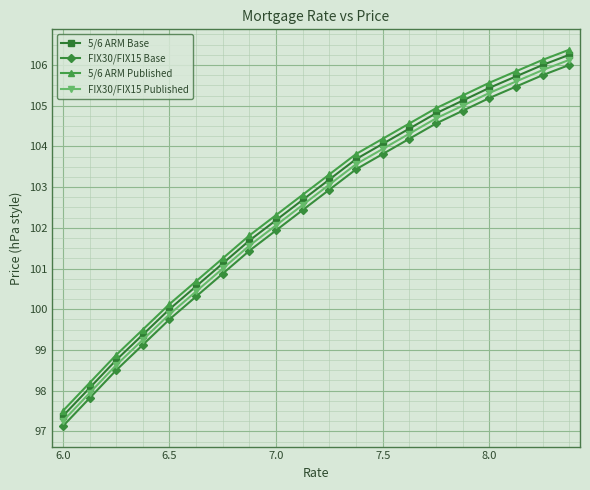

True or false: 5/6 ARM Base and FIX30/FIX15 Base intersect in this chart.

False